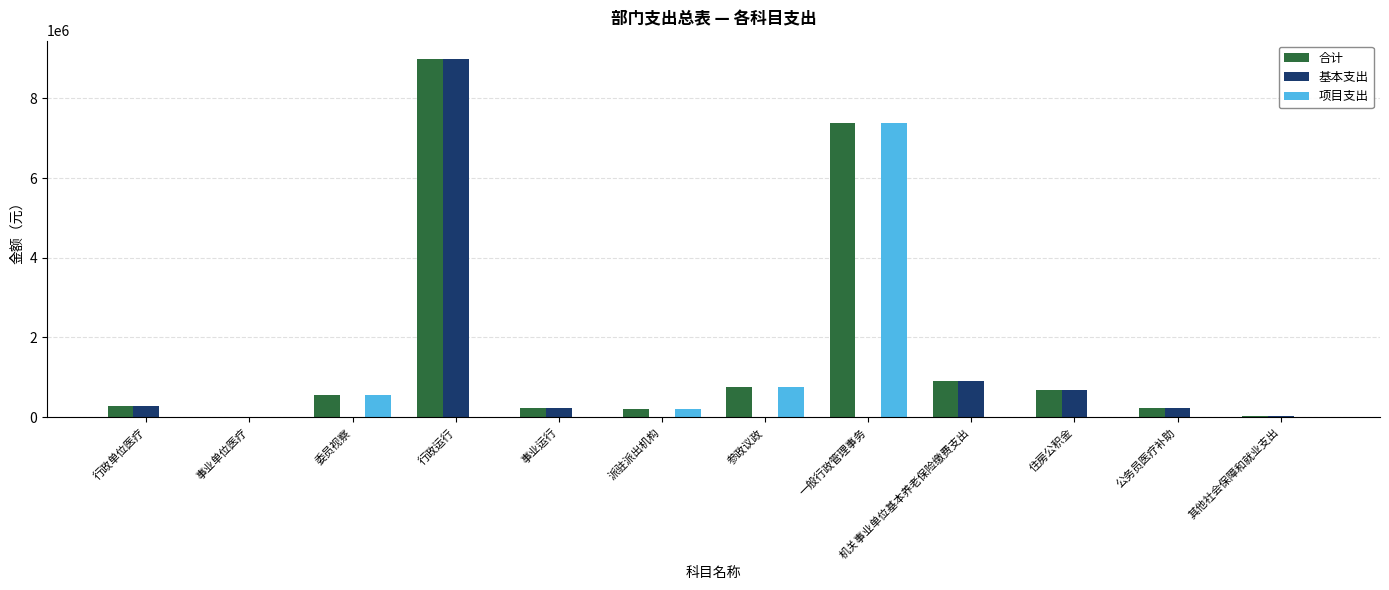

What is the average value of the 基本支出 series?

947611.6